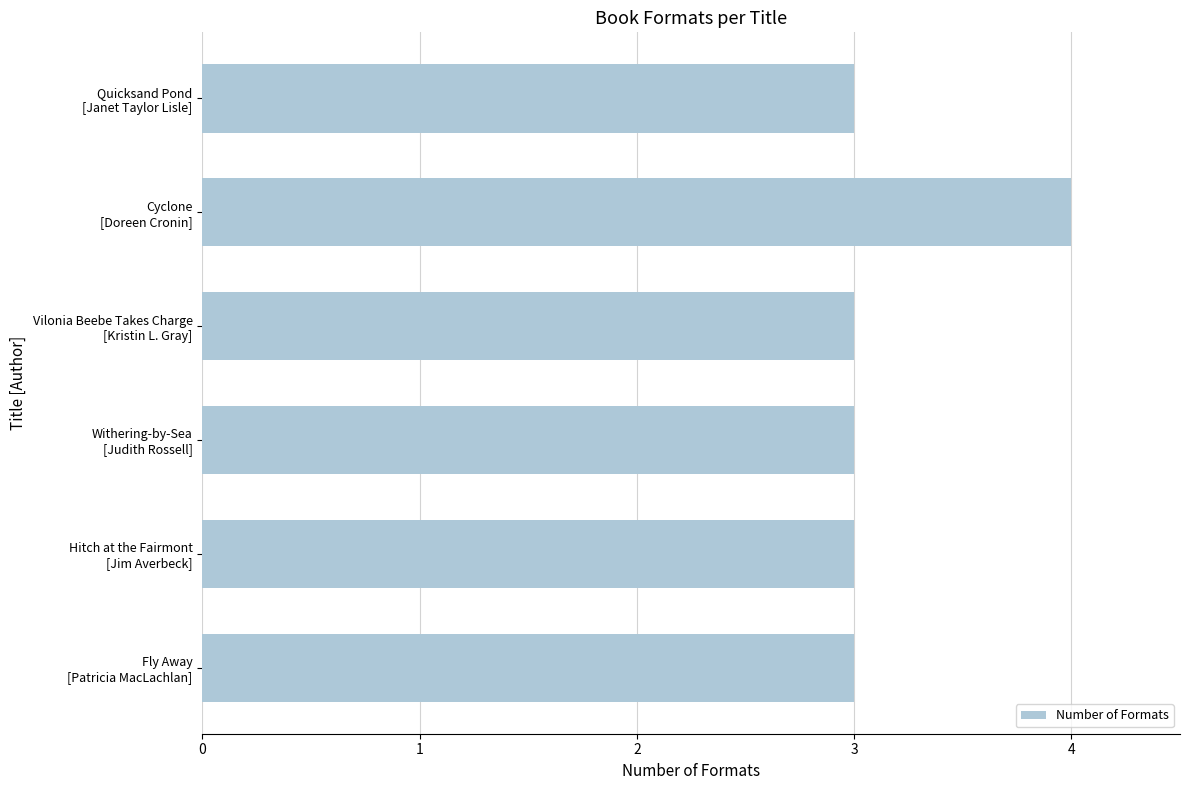

What is the sum of all values?

19